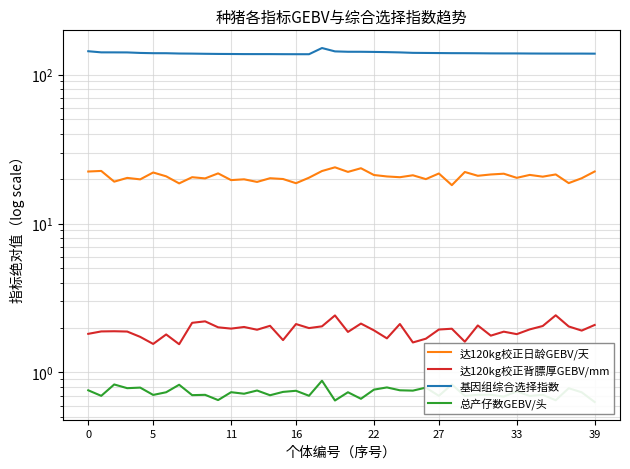

List the series in order of their peak value, lowest first.

总产仔数GEBV/头, 达120kg校正背膘厚GEBV/mm, 达120kg校正日龄GEBV/天, 基因组综合选择指数